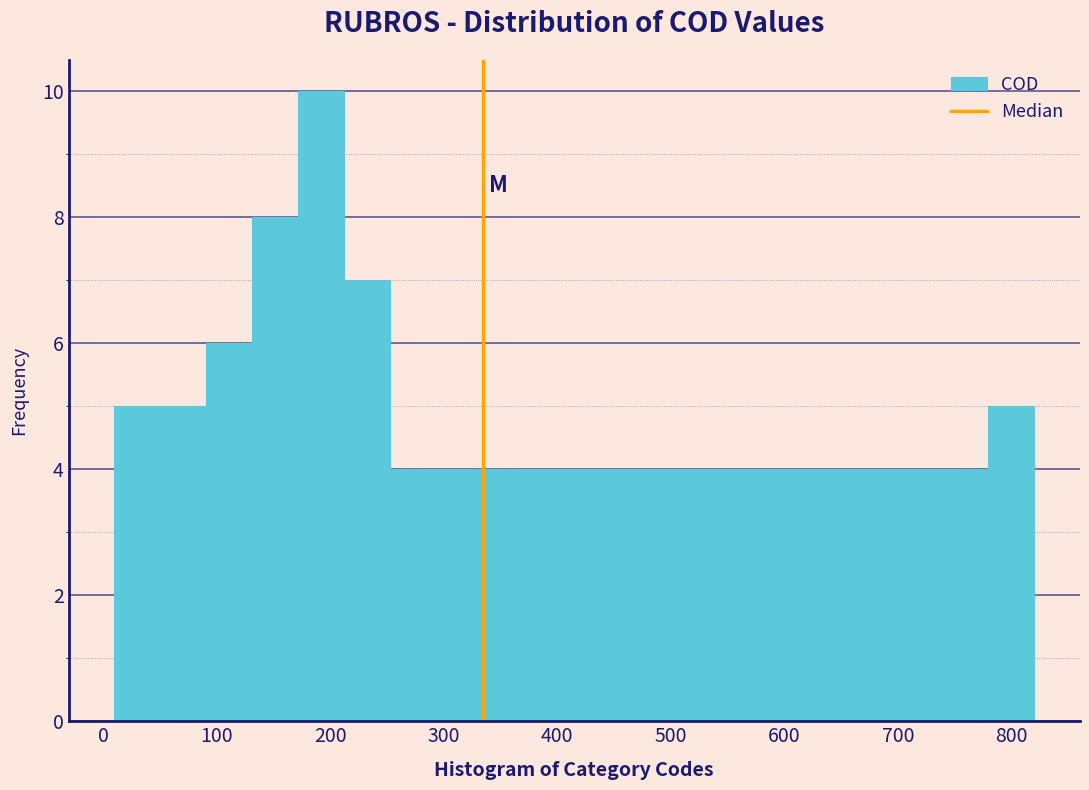

How tall is the bar that spans 540 to 580 on the x-axis? Neither the bar edges nor the heights are printed on the chart, so give them approximately, as read against the axes.

4